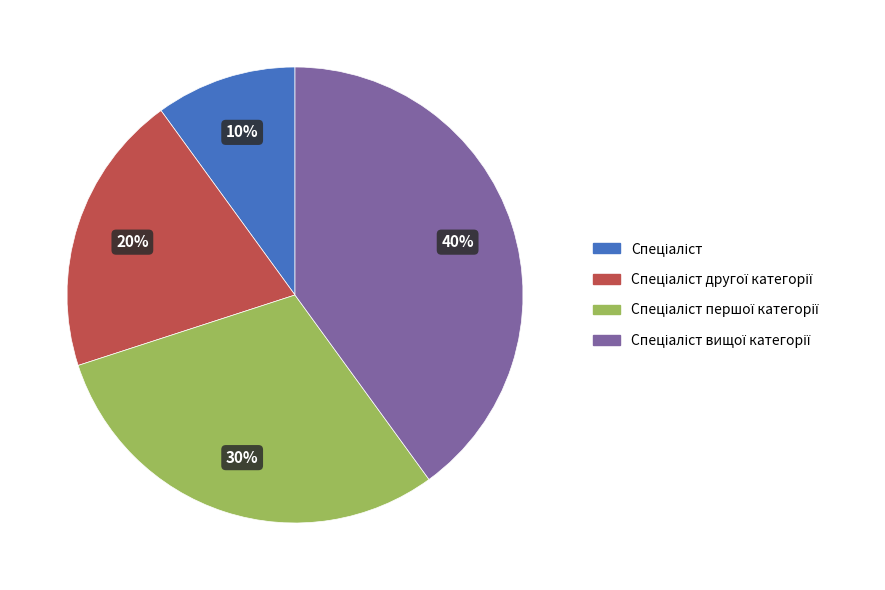

To the nearest percent, what is the difference between the largest and smallest slice percentages?

30%